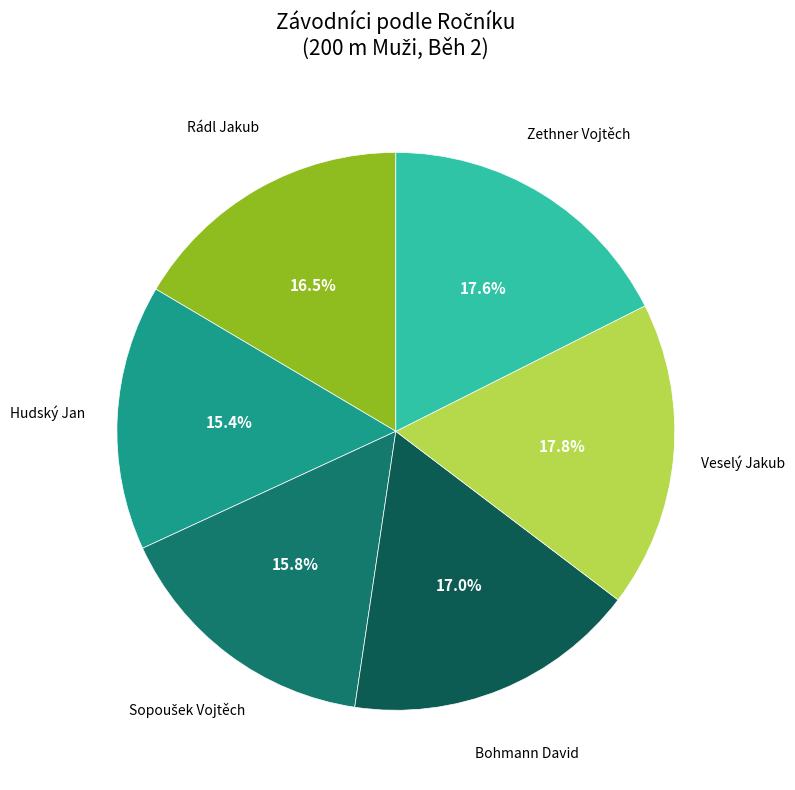

How many segments does this pie chart have?

6